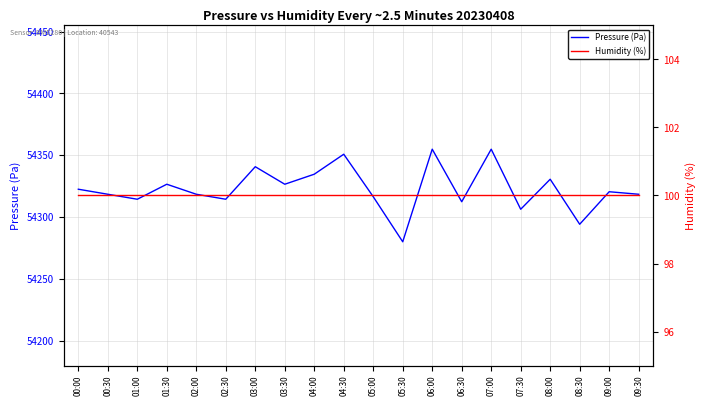

How many lines are shown in the chart?

2